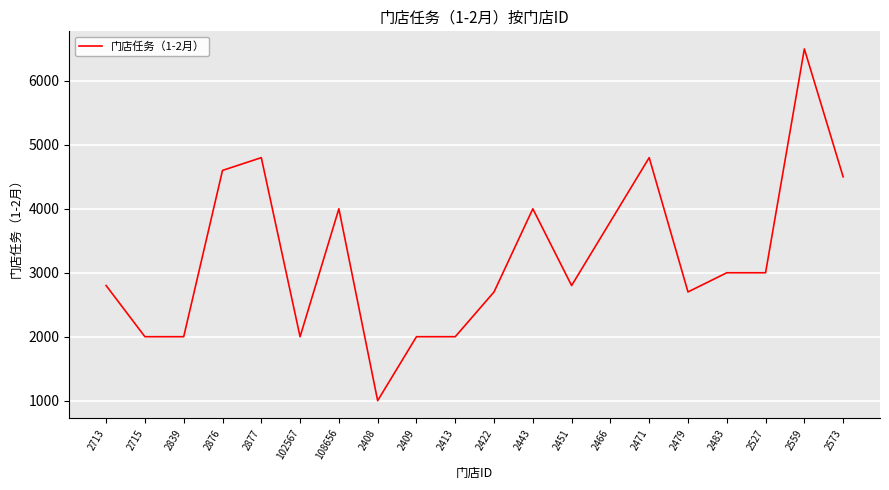

True or false: the data shows 3803 at 2713.

False